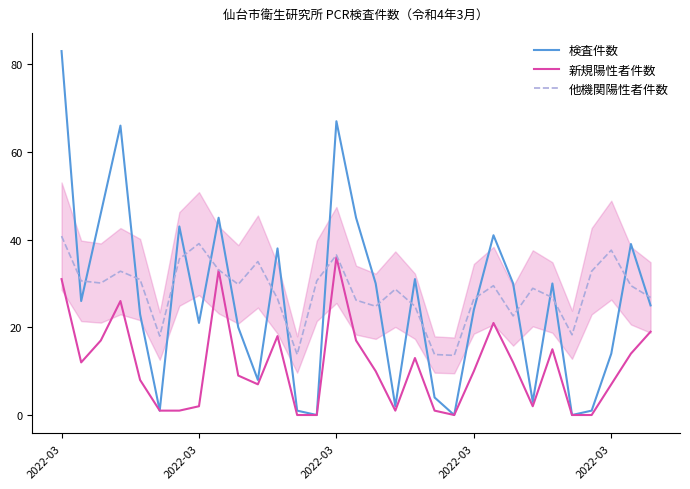

What are all the series names shown in the legend?

検査件数, 新規陽性者件数, 他機関陽性者件数